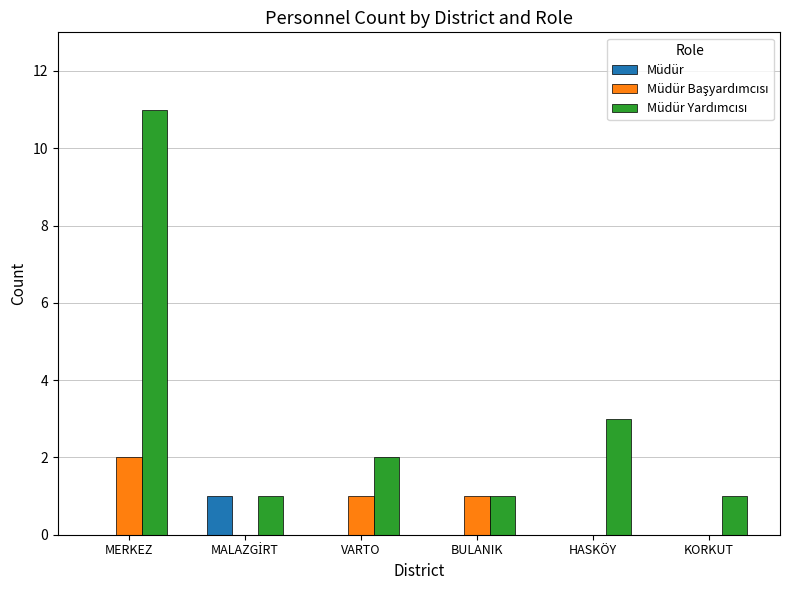

How many series are shown in this chart?

3